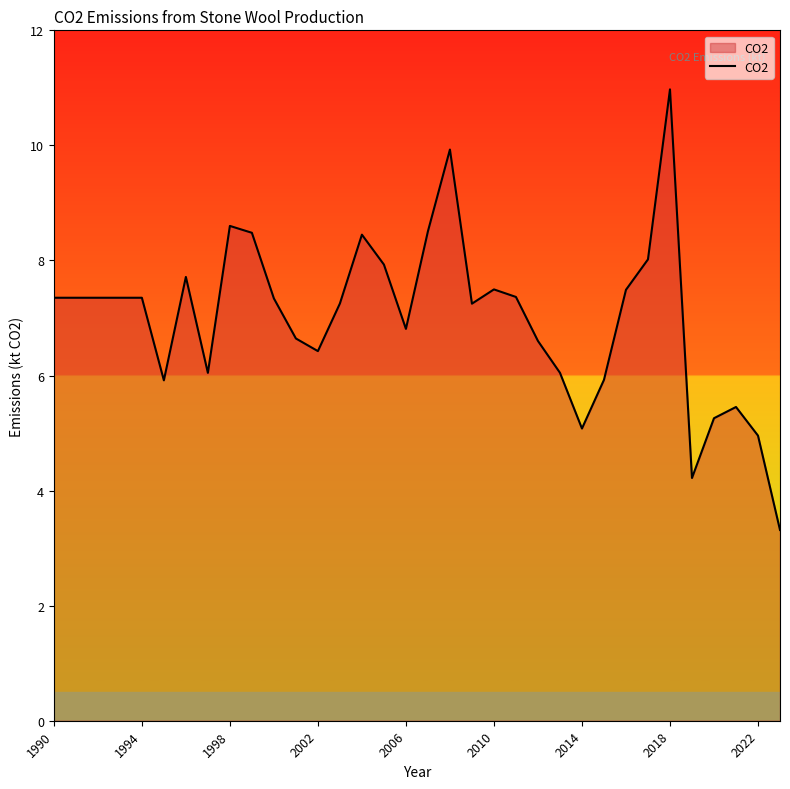

What is the average value?

7.0